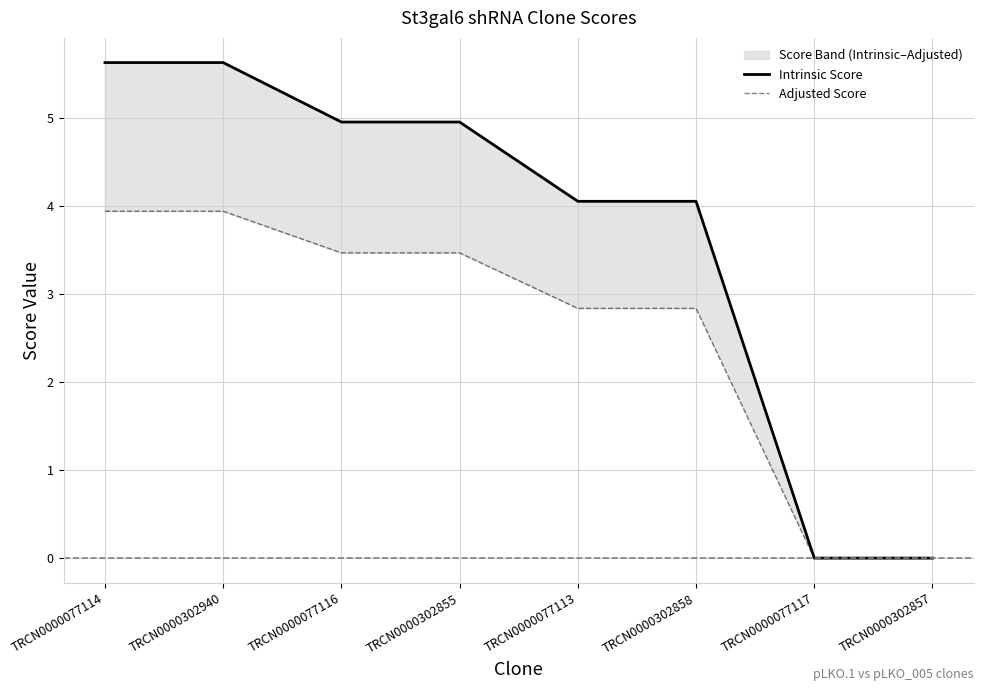

What is the spread (max minus min) of values at TRCN0000077113?

1.2